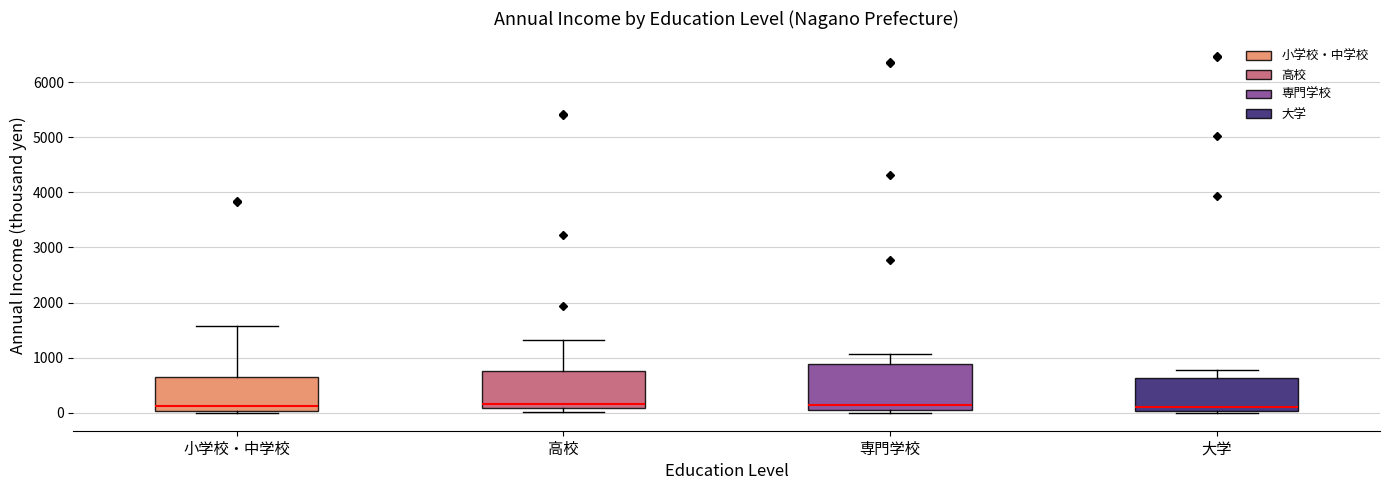

Reading left to right, read every box against the y-axis: the position of its median line, the range the box covers, and the ends of its whiskers. The values are not printed on the chart, so give them approximately, as read against the axis.

小学校・中学校: median 100, box 0 to 700, whiskers 0 to 1600
高校: median 200, box 100 to 800, whiskers 0 to 1300
専門学校: median 100 (just above the box's lower edge), box 100 to 900, whiskers 0 to 1100
大学: median 100, box 0 to 600, whiskers 0 to 800